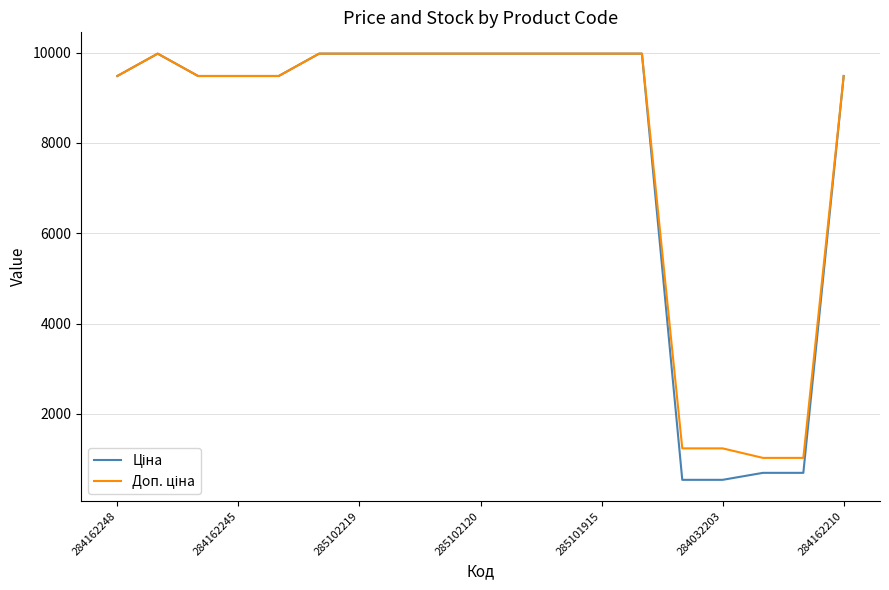

True or false: Ціна and Доп. ціна intersect in this chart.

False